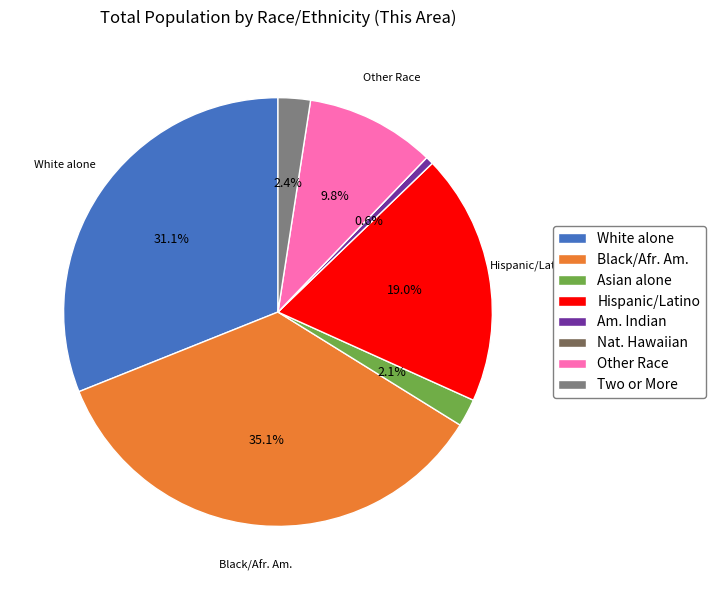

To the nearest percent, what percentage of the pie is Asian alone?

2%